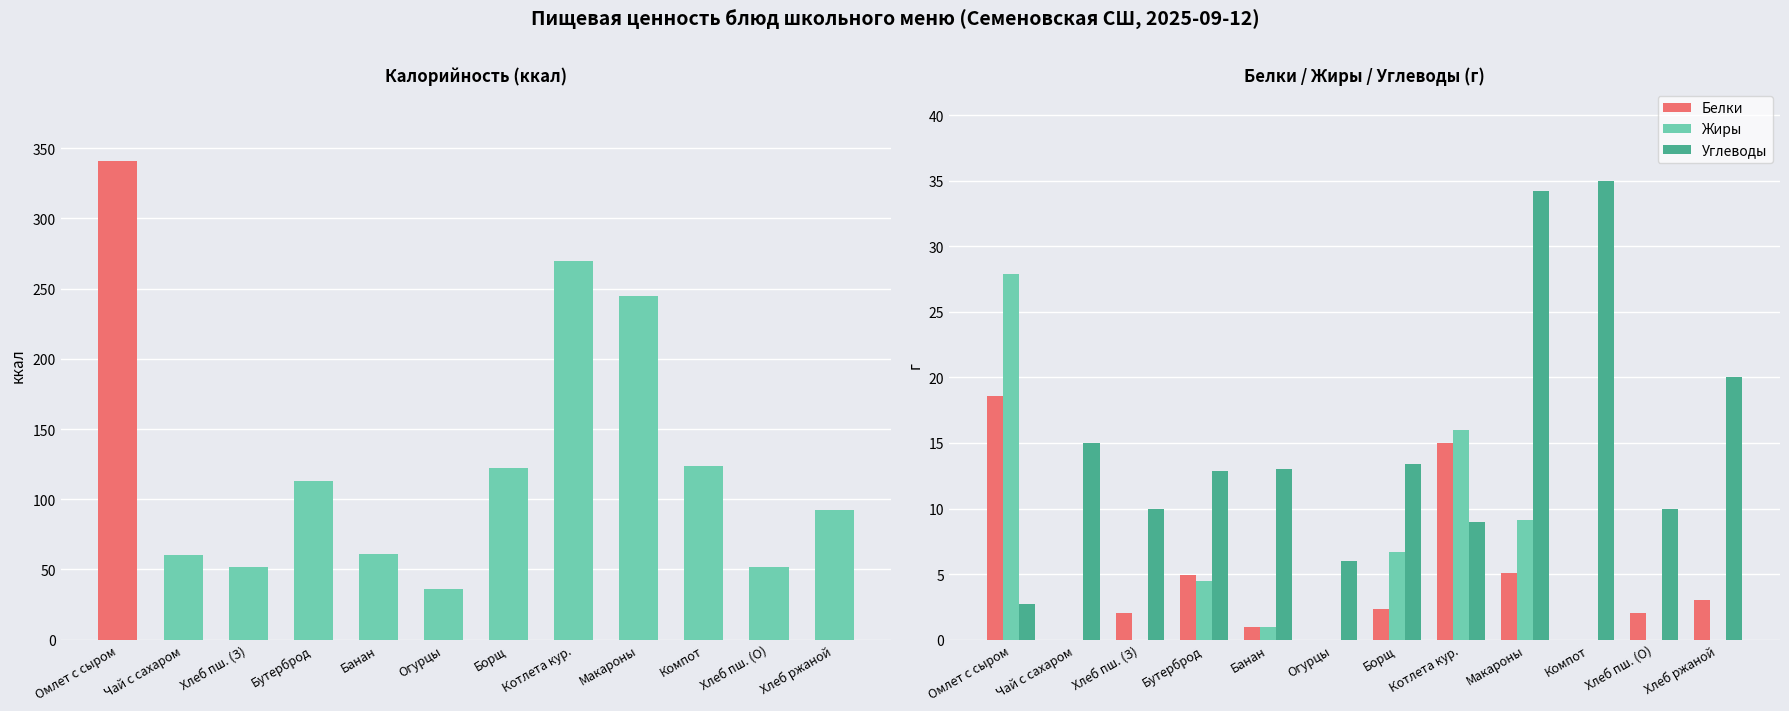

What is the value of the Калорийность bar at the 3rd from the left?

52.0